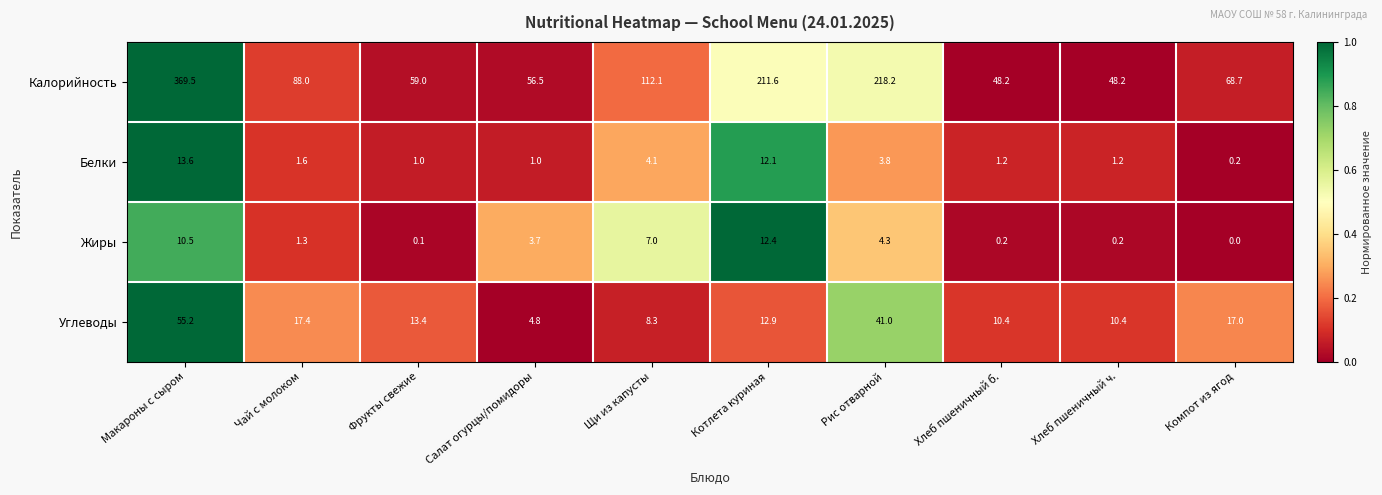

Between Щи из капусты and Котлета куриная, which series saw the biggest shift?

Калорийность